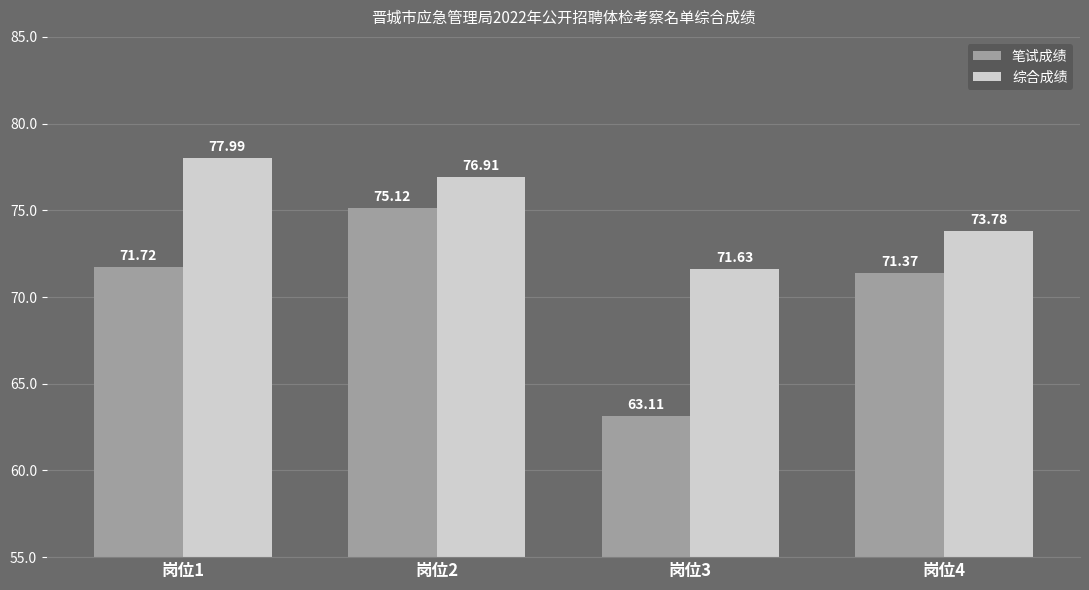

Which category has the highest value in the 综合成绩 series?

岗位1